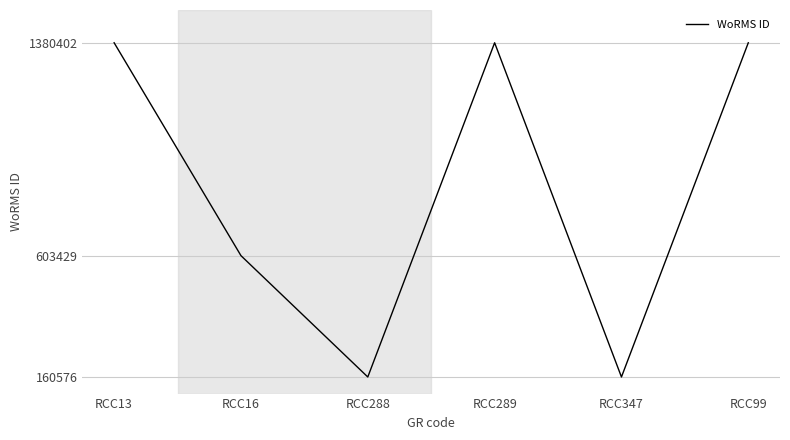

How many lines are shown in the chart?

1